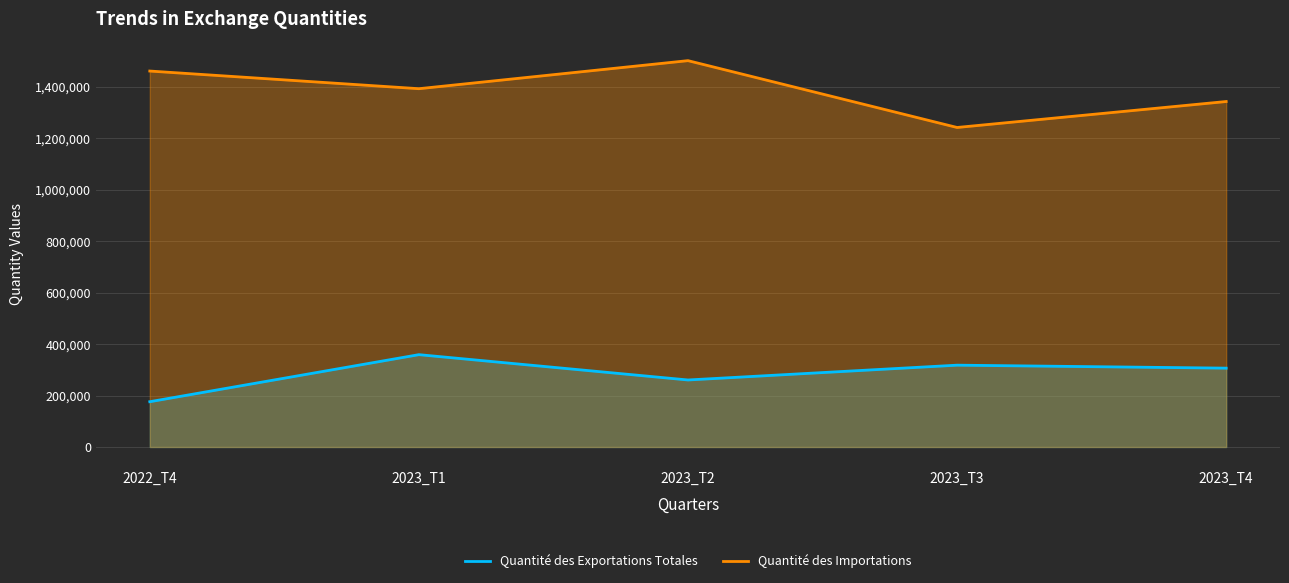

What is the total value across all series at 2023_T2?

1761085.7